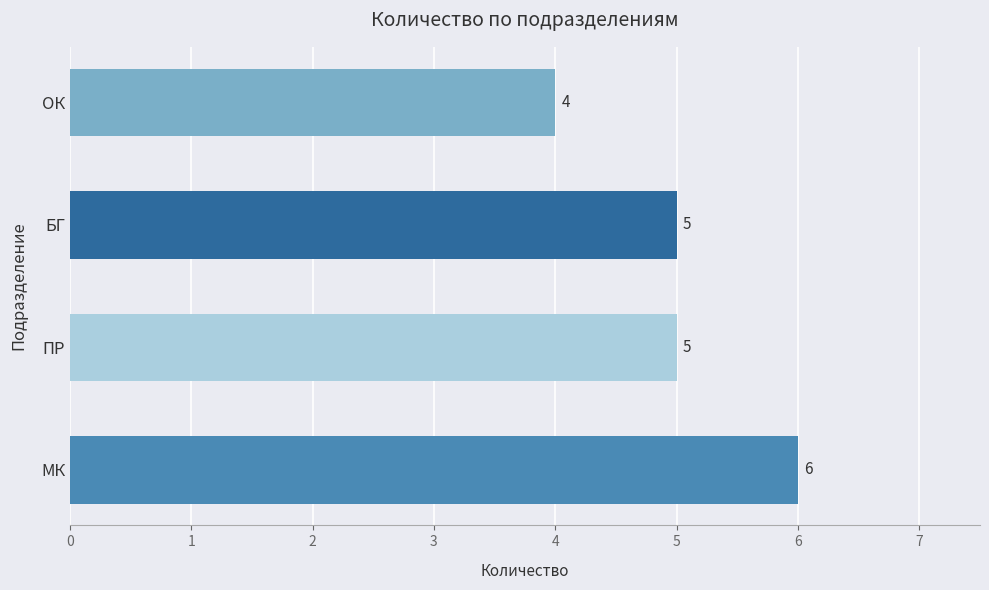

How many bars are there in total?

4